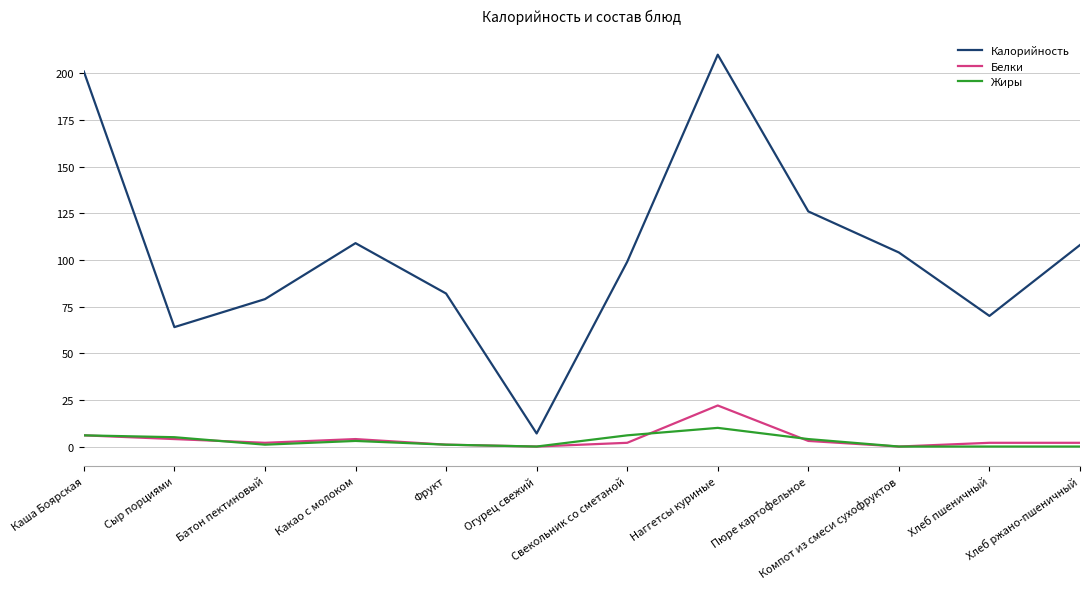

What is the difference between the highest and lowest values at Хлеб ржано-пшеничный?

108